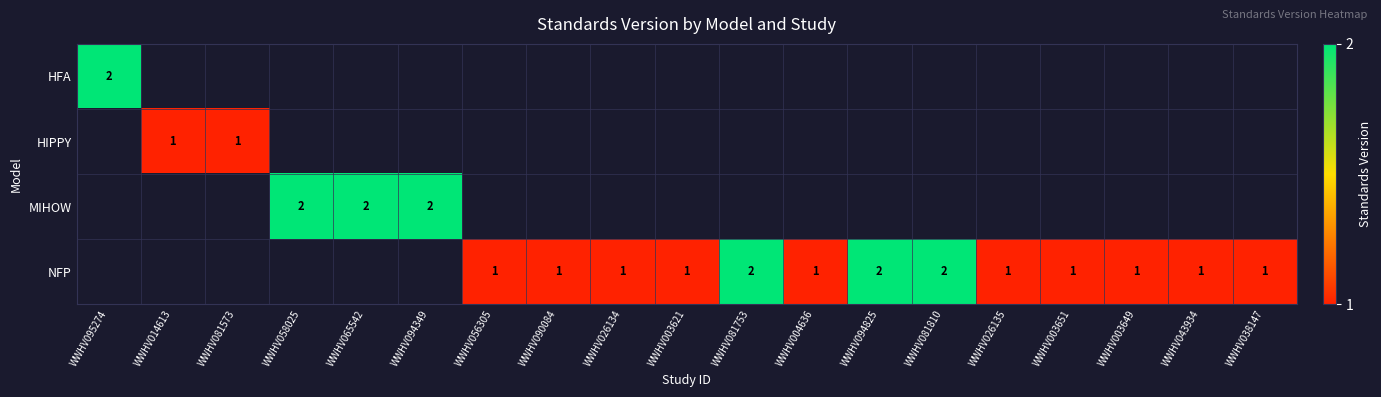

How many categories are shown in the chart?

19